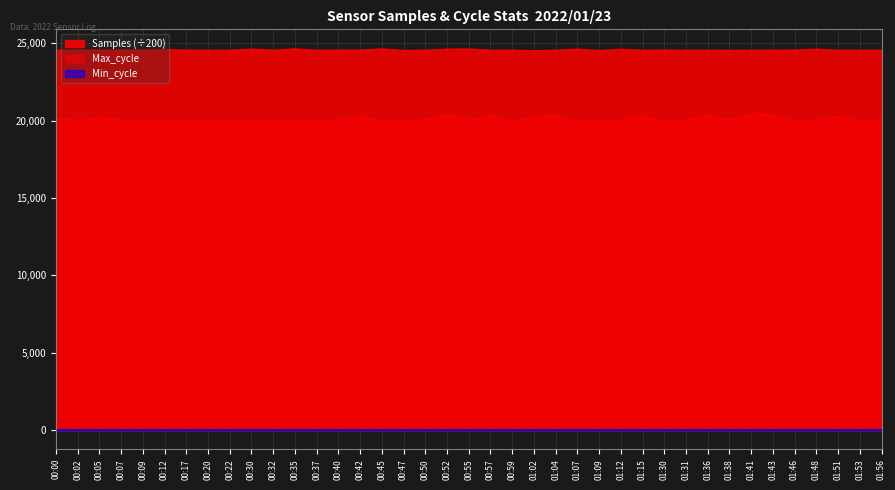

Which series has the widest spread of values?

Max_cycle